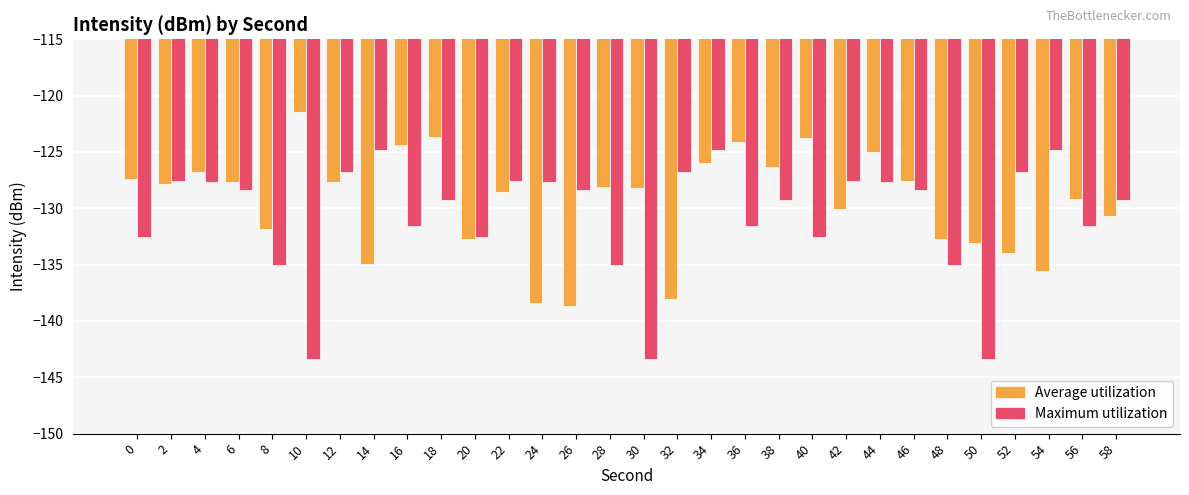

List the series in order of their peak value, highest first.

Average utilization, Maximum utilization